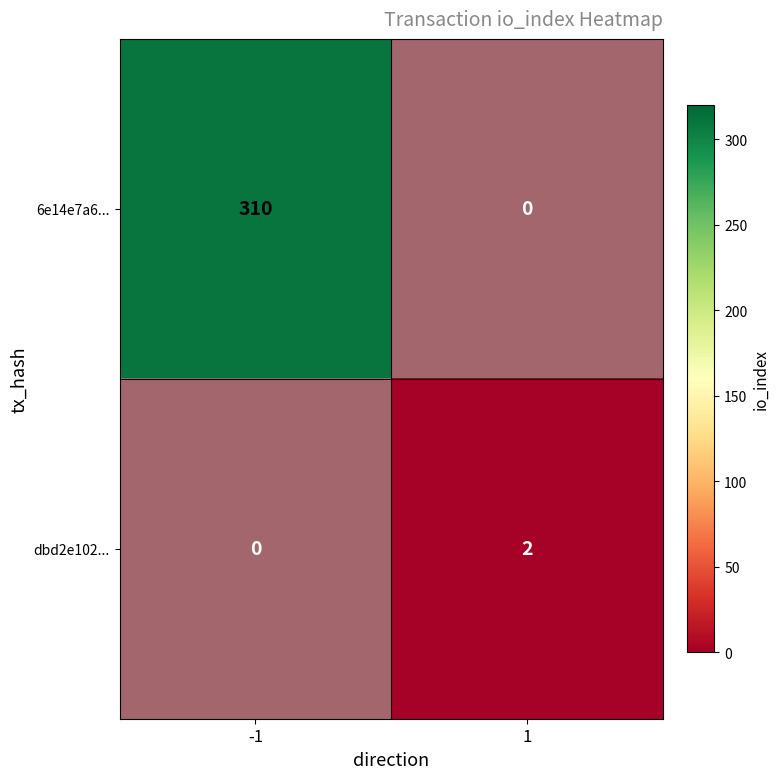

How many dbd2e102... values are between 0 and 2?

2